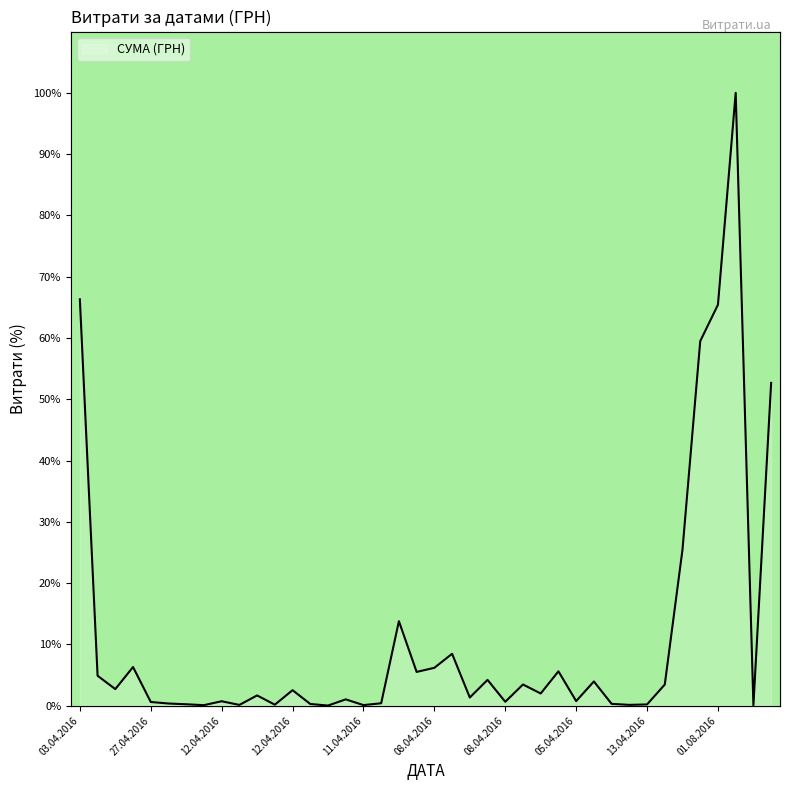

The chart shows a value of 0.6 at 10.04.2016. True or false?

False